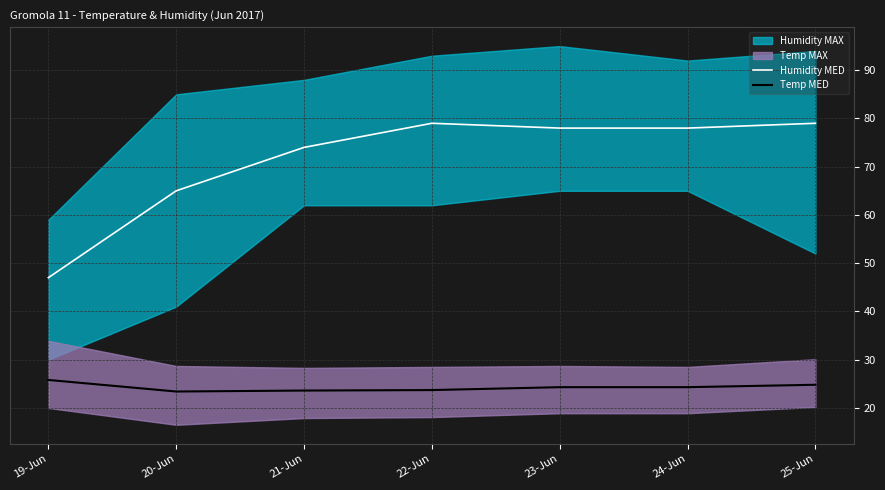

The value of Temp MED at 23-Jun is 10.2. True or false?

False